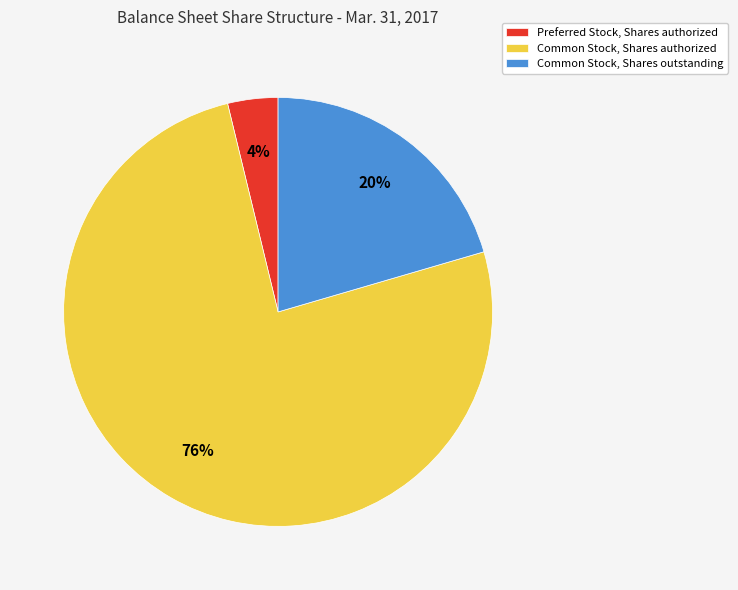

Does Common Stock, Shares authorized account for over 50% of the chart?

Yes